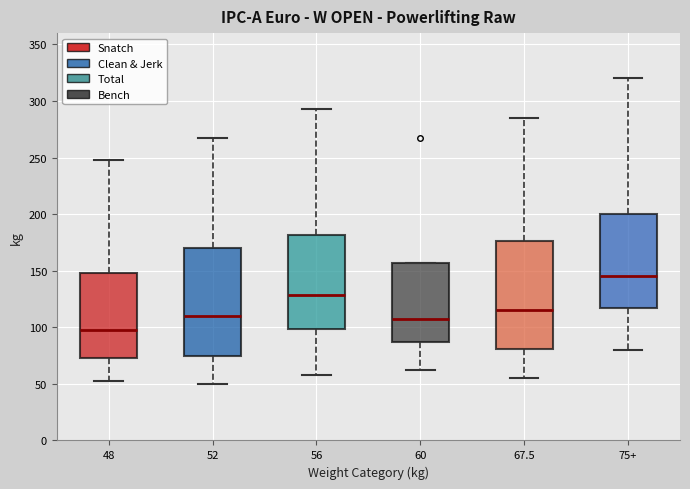

Which box's median line is the lowest?

48